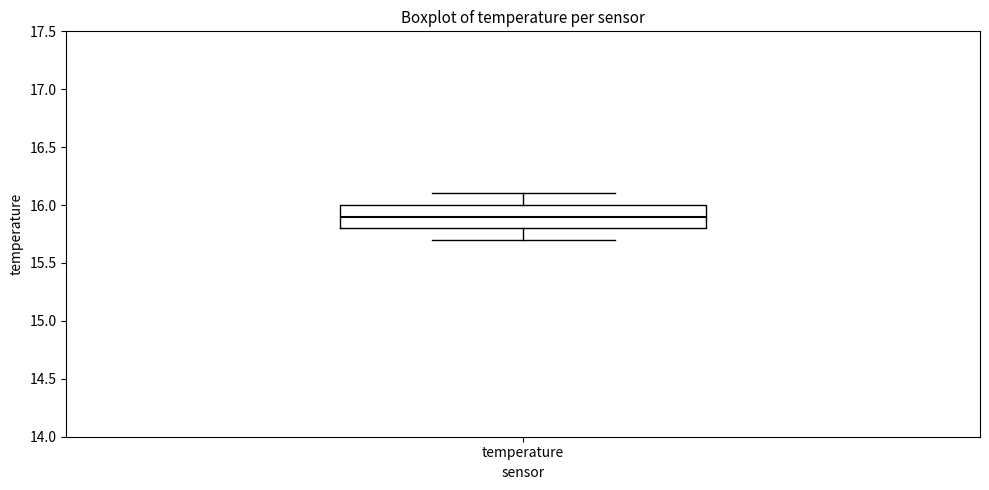

Where does the lower whisker of the box for temperature end on the y-axis? The values are not printed on the chart, so give them approximately, as read against the axis.

15.7